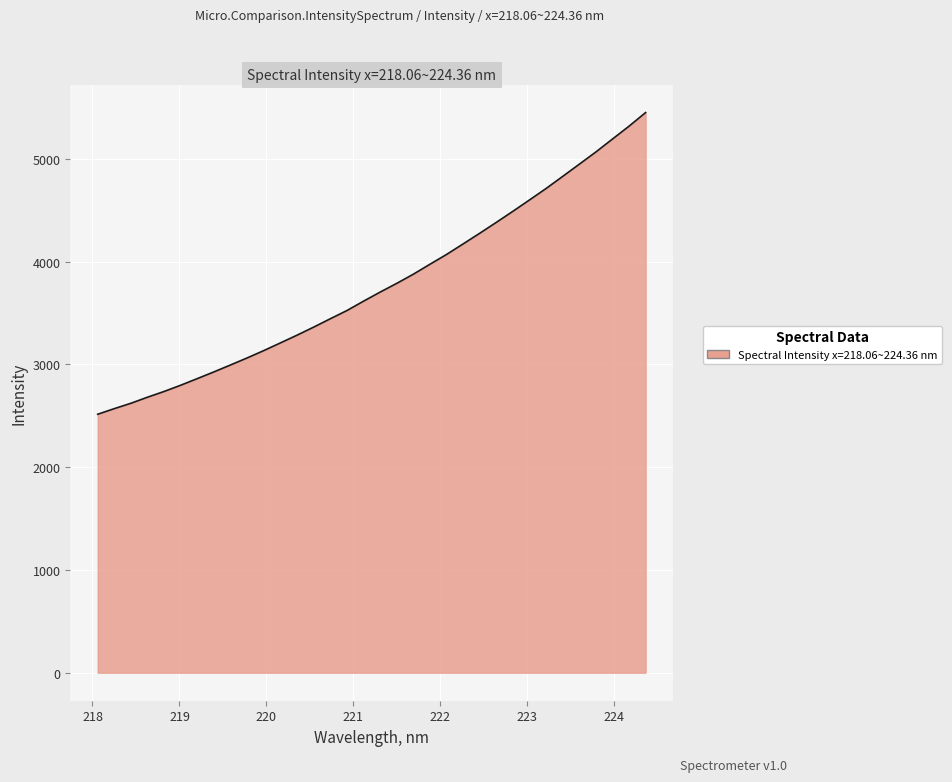

What is the greatest value displayed?

5451.0